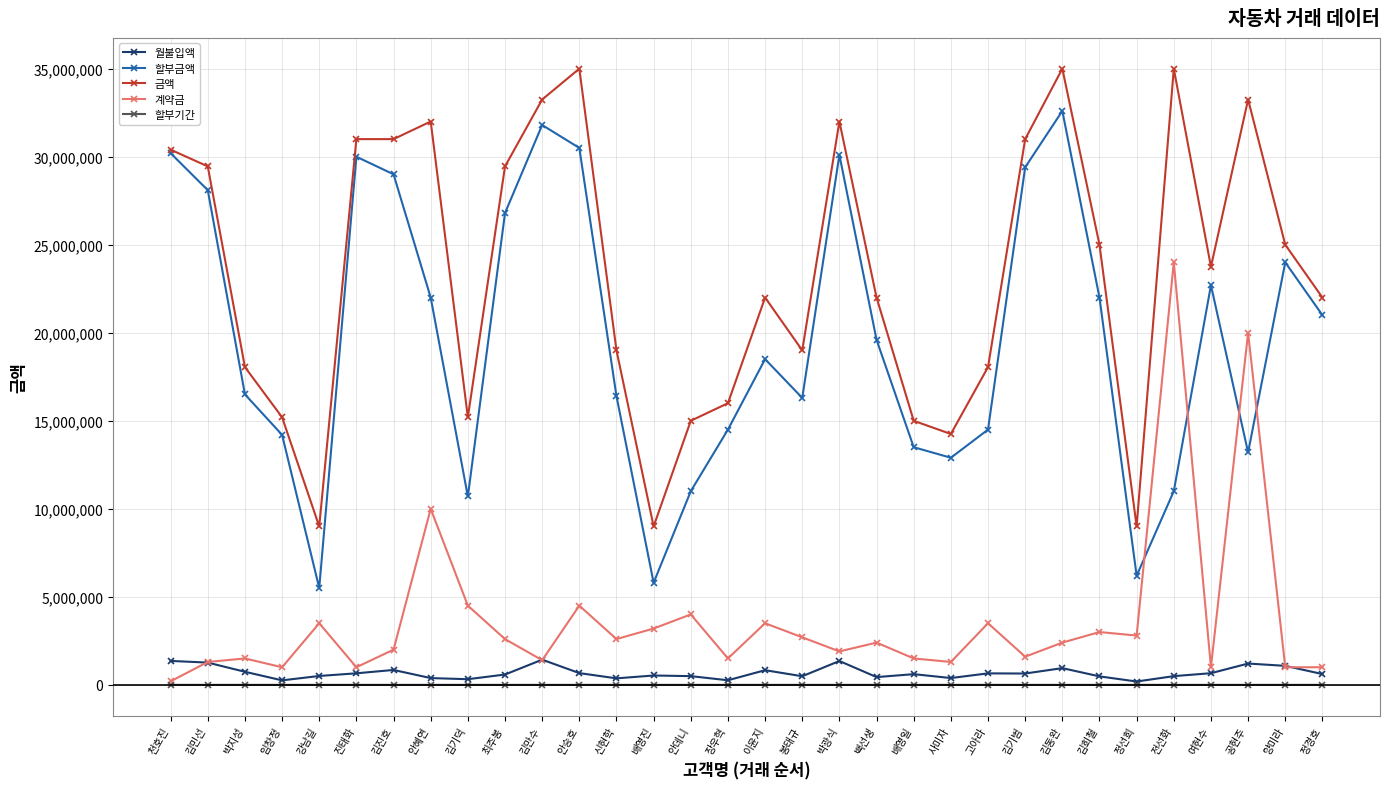

Between 장우혁 and 여현수, which series saw the biggest shift?

할부금액